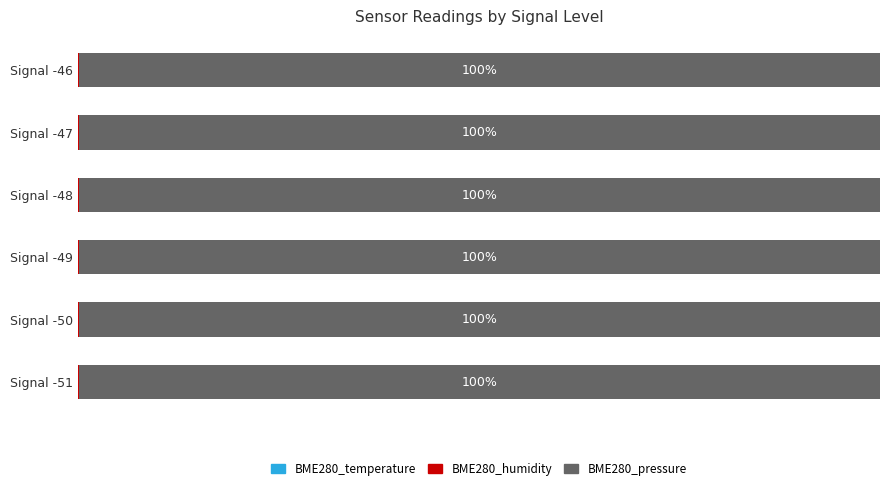

Reading right to left, what are all the values shown in this chart?

BME280_temperature: 0.0	0.0	0.0	0.0	0.0	0.0
BME280_humidity: 0.1	0.1	0.1	0.1	0.1	0.1
BME280_pressure: 99.9	99.9	99.9	99.9	99.9	99.9